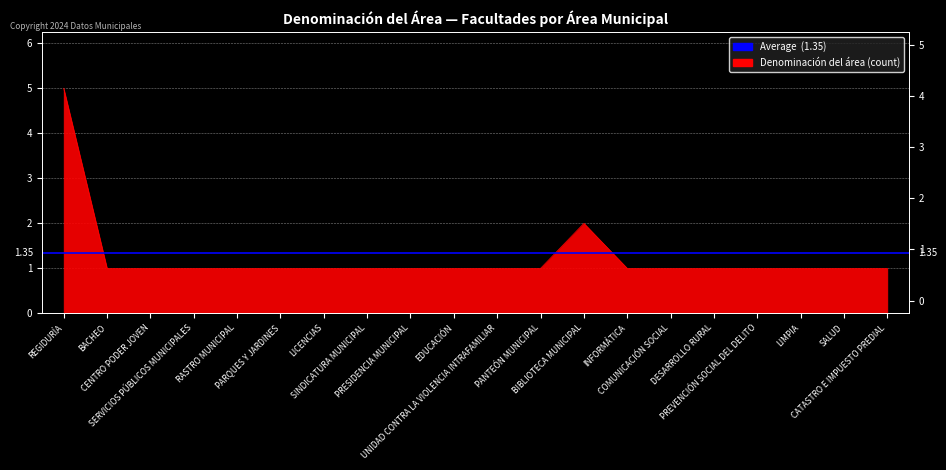

Reading left to right, extract all data points from this chart.

5	1	1	1	1	1	1	1	1	1	1	1	2	1	1	1	1	1	1	1